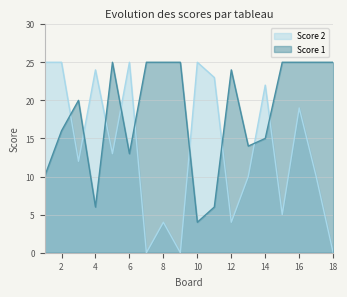

The value of Score 1 at 5 is 25. True or false?

True